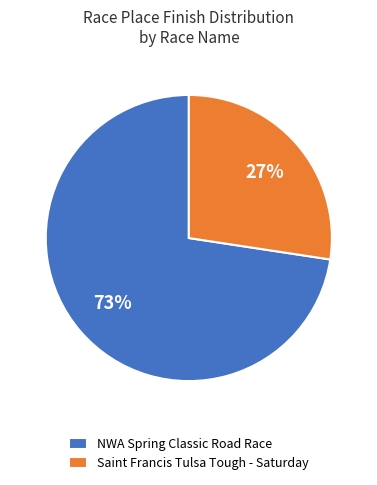

Is the sum of Saint Francis Tulsa Tough - Saturday and NWA Spring Classic Road Race greater than half?

Yes